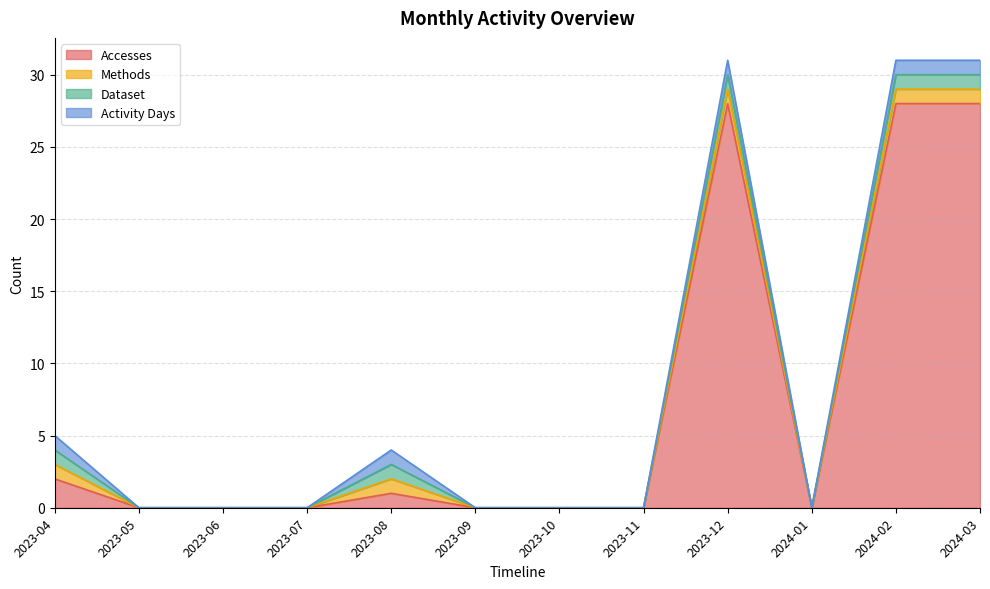

At which category is the sum across all series the highest?

2023-12